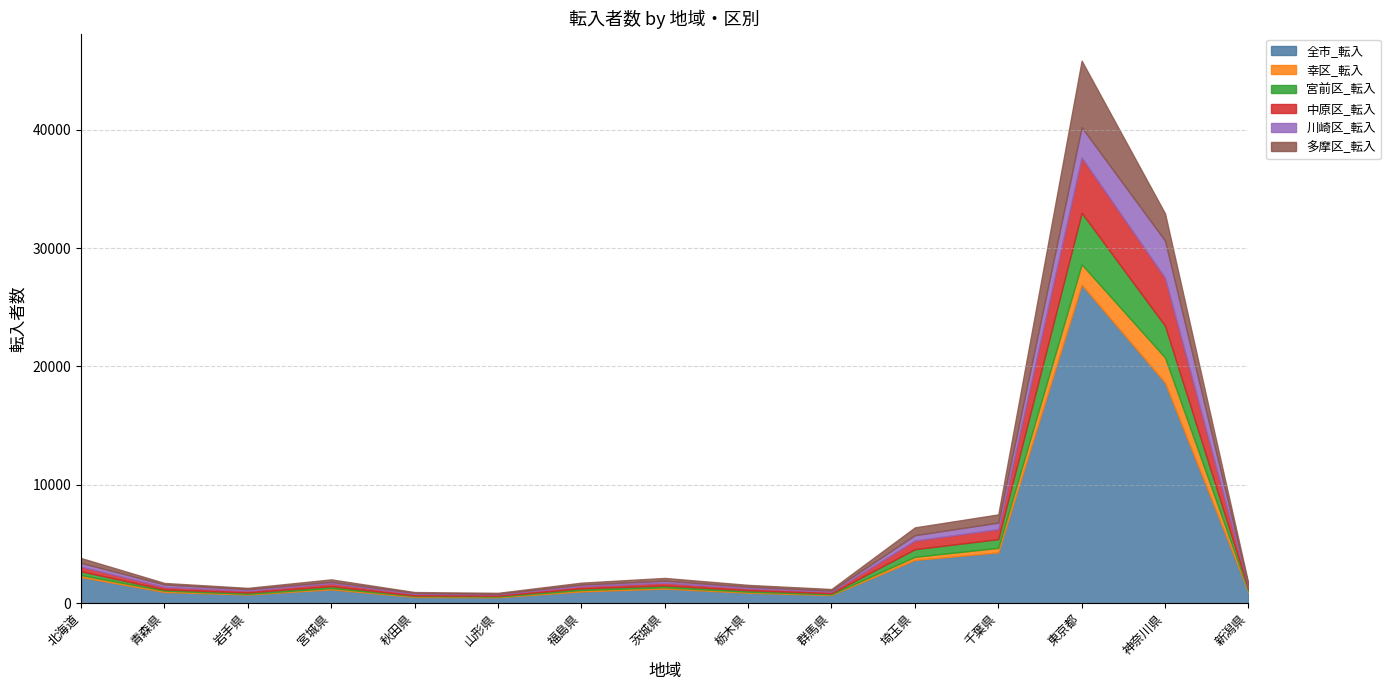

Reading left to right, transcribe all the data shown in this chart.

全市_転入: 2207	947	735	1166	529	501	993	1231	885	691	3651	4290	26908	18629	938
幸区_転入: 159	112	61	109	67	58	120	108	83	63	264	378	1719	2124	90
宮前区_転入: 324	103	109	160	57	72	138	159	124	88	646	744	4358	2685	158
中原区_転入: 397	211	149	246	127	107	184	226	168	133	732	843	4663	4035	175
川崎区_転入: 314	204	127	122	84	48	131	174	131	87	450	551	2557	3156	87
多摩区_転入: 412	131	112	208	76	88	167	234	155	134	660	693	5624	2299	205